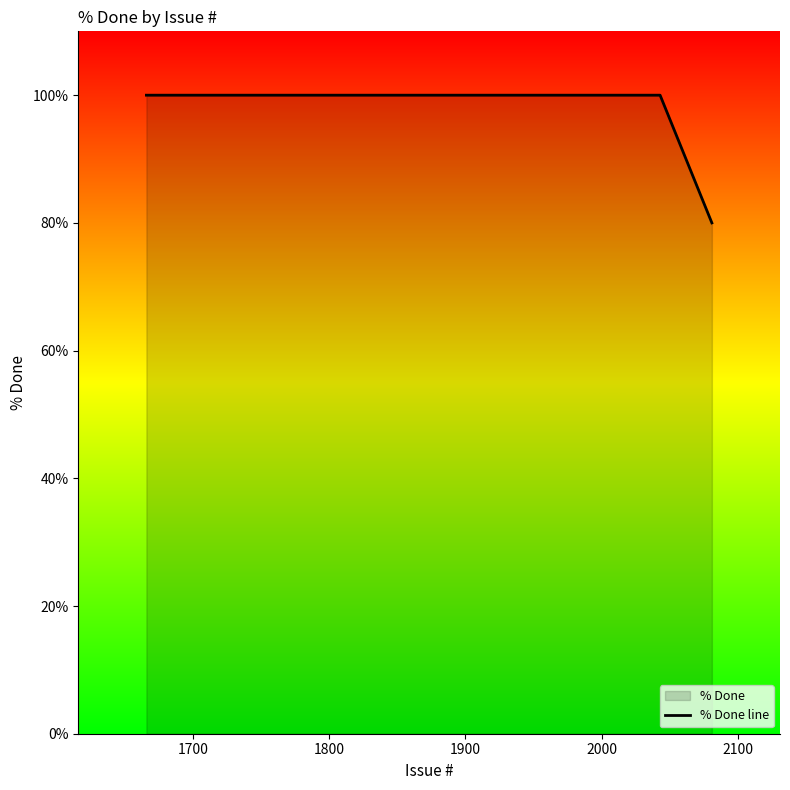

What is the difference between the maximum and minimum values?

20